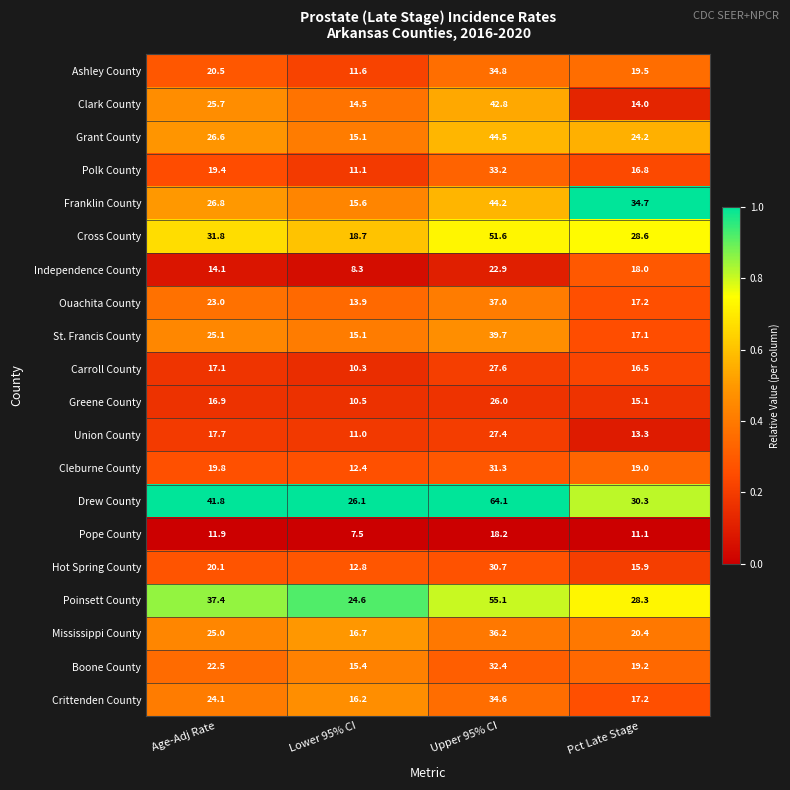

The Franklin County series shows 15.6 at Lower 95% CI. True or false?

True